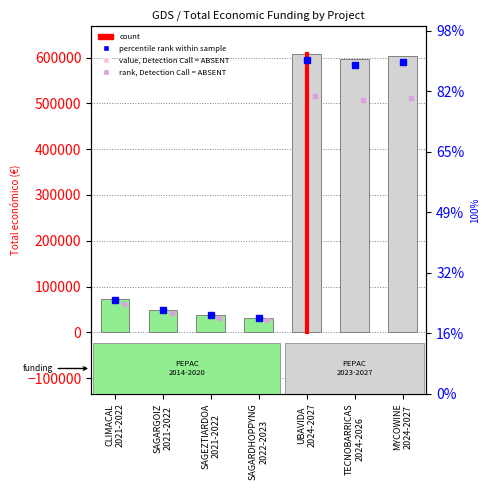

Reading left to right, transcribe all the data shown in this chart.

72165.2	49500.0	37830.4	32200.0	607342.0	596384.0	602295.4